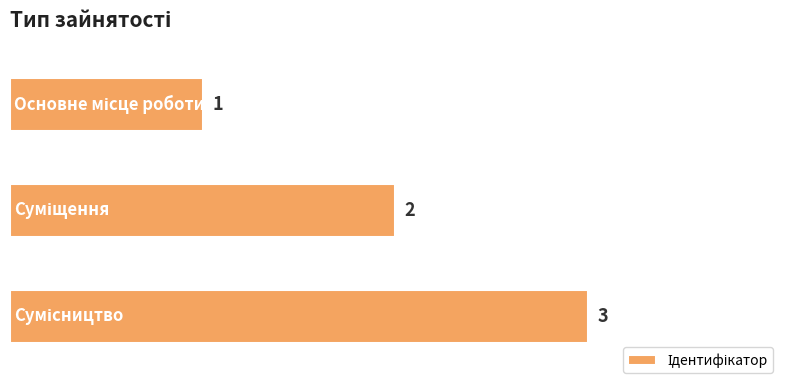

How many values are between 1 and 3?

3